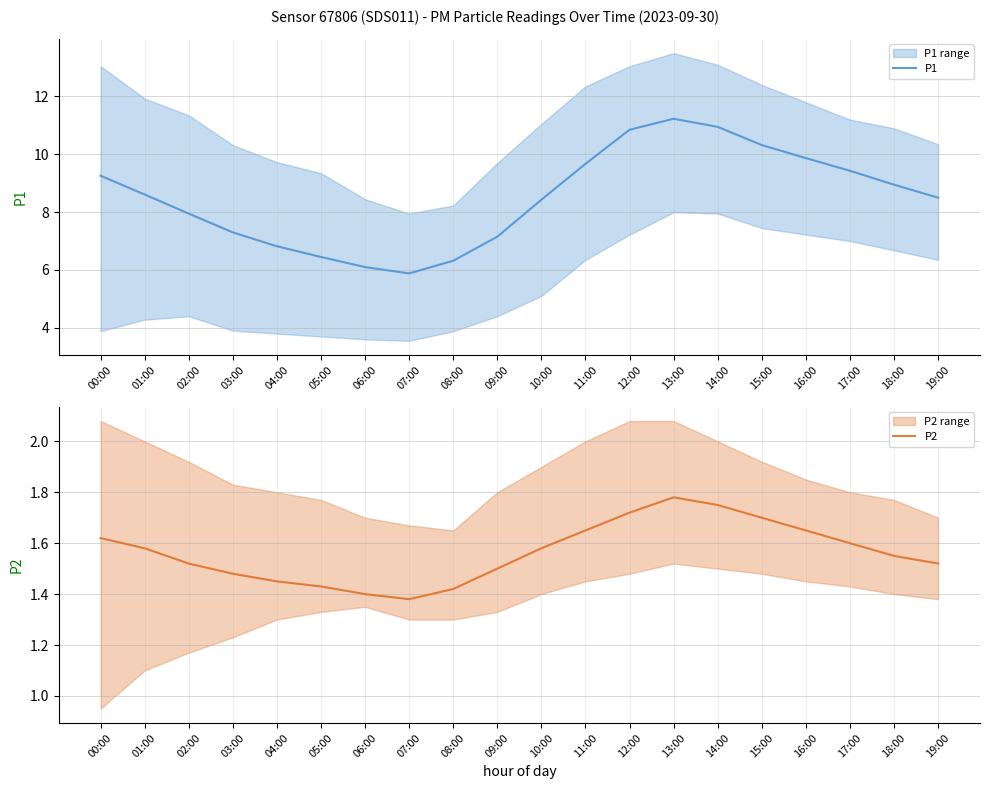

How many lines are shown in the chart?

2